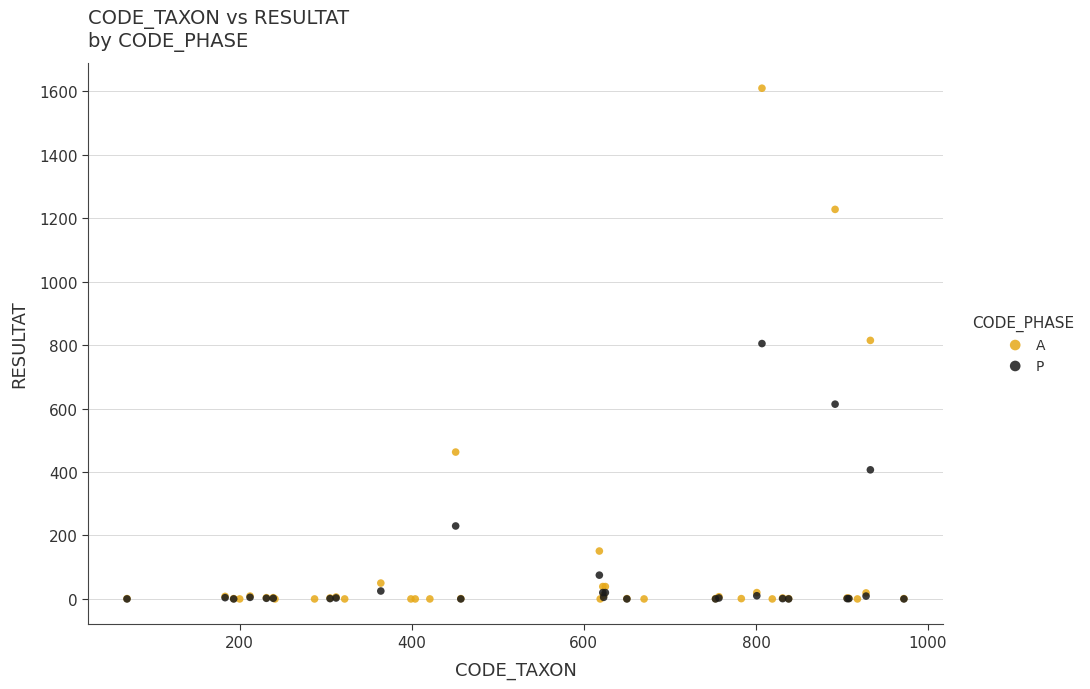

Which series reaches the maximum Y coordinate?

A